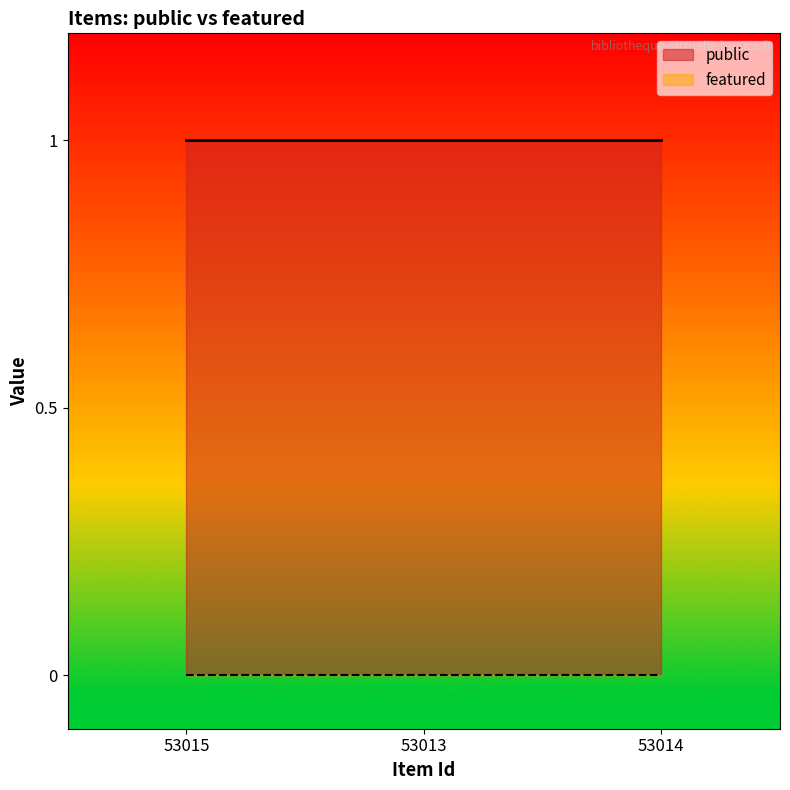

Count the number of categories in the chart.

3